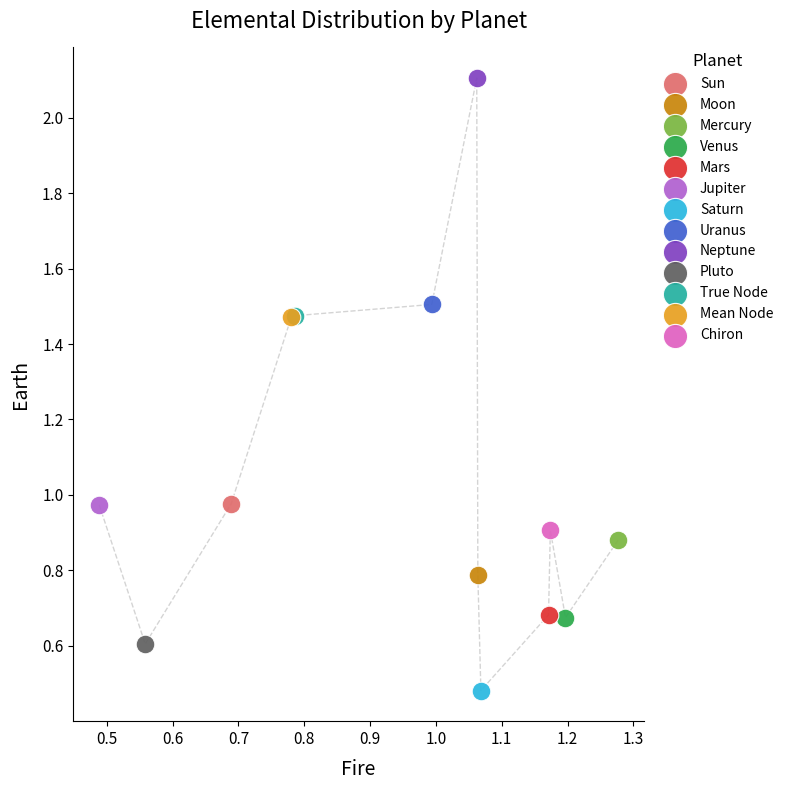

What are all the series names shown in the legend?

Sun, Moon, Mercury, Venus, Mars, Jupiter, Saturn, Uranus, Neptune, Pluto, True Node, Mean Node, Chiron